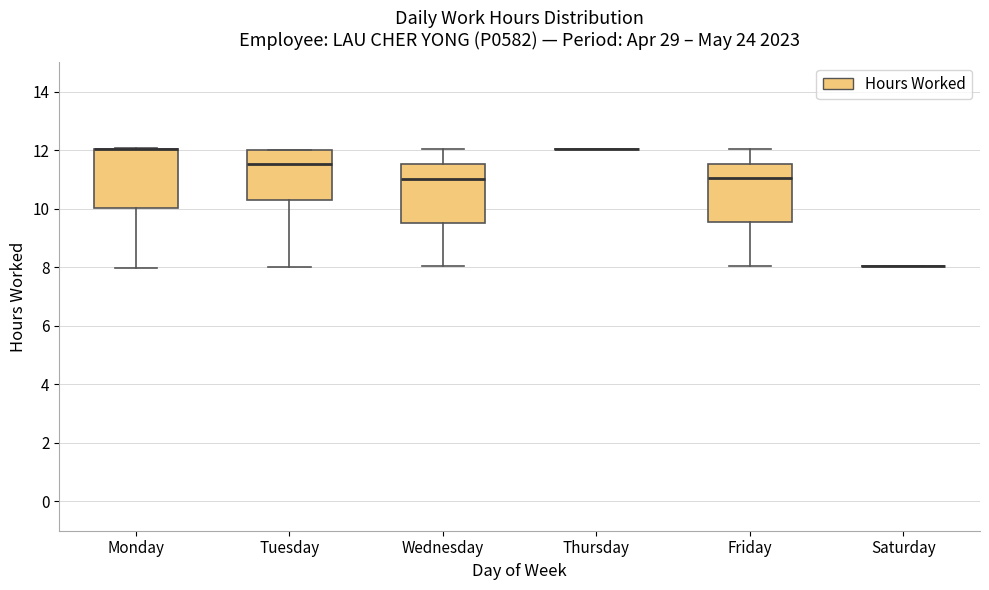

Reading left to right, transcribe this box plot: for each box, give where its median line is, the range the box spans, and where its two whiskers end, as read against the y-axis. The values are not printed on the chart, so give them approximately, as read against the axis.

Monday: median 12.0 (drawn on the box's upper edge), box 10.0 to 12.0, whiskers 8.0 to 12.0
Tuesday: median 11.6, box 10.2 to 12.0, whiskers 8.0 to 12.0
Wednesday: median 11.0, box 9.6 to 11.6, whiskers 8.0 to 12.0
Thursday: box collapsed to a line at 12.0, whiskers 12.0 to 12.0
Friday: median 11.0, box 9.6 to 11.6, whiskers 8.0 to 12.0
Saturday: box collapsed to a line at 8.0, whiskers 8.0 to 8.0